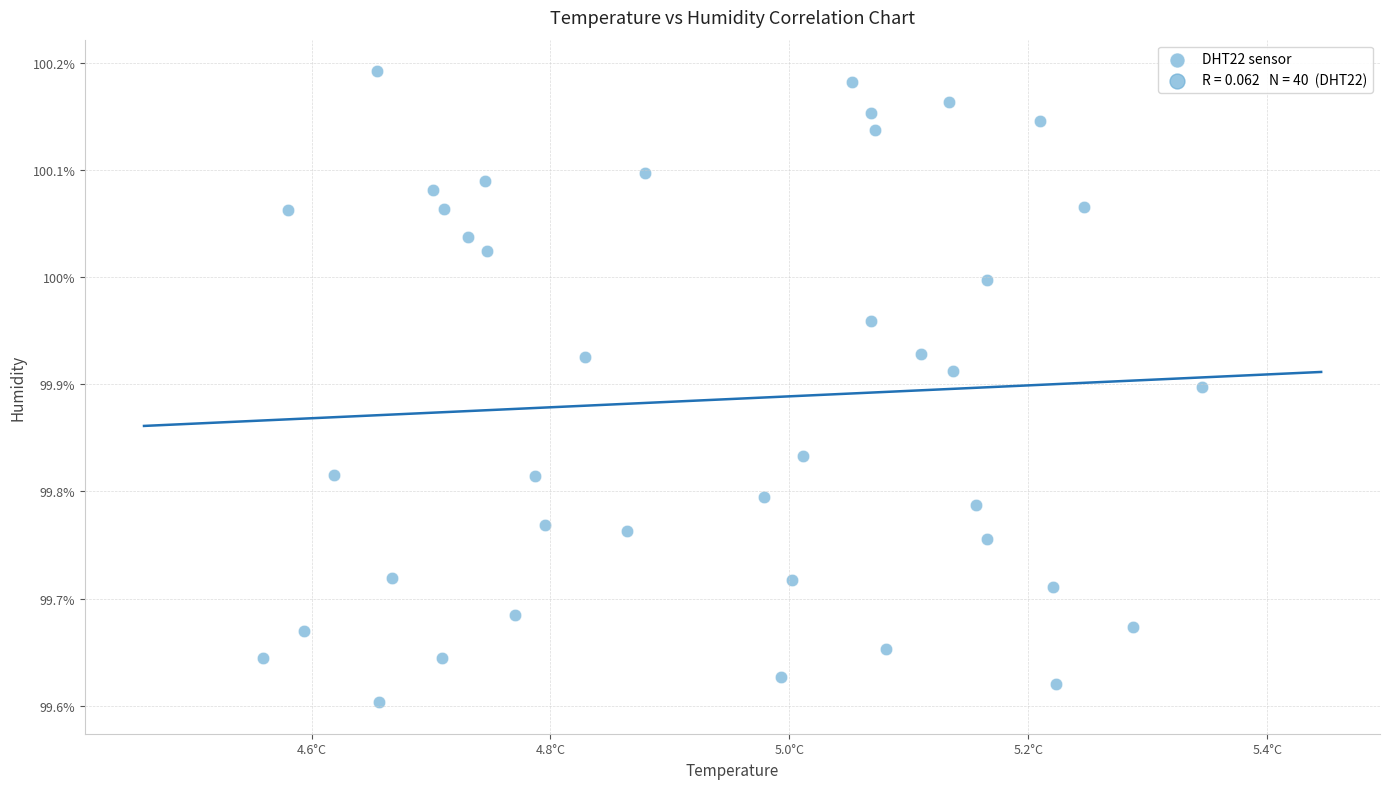

What is the range of Y values (max minus min)?

0.6